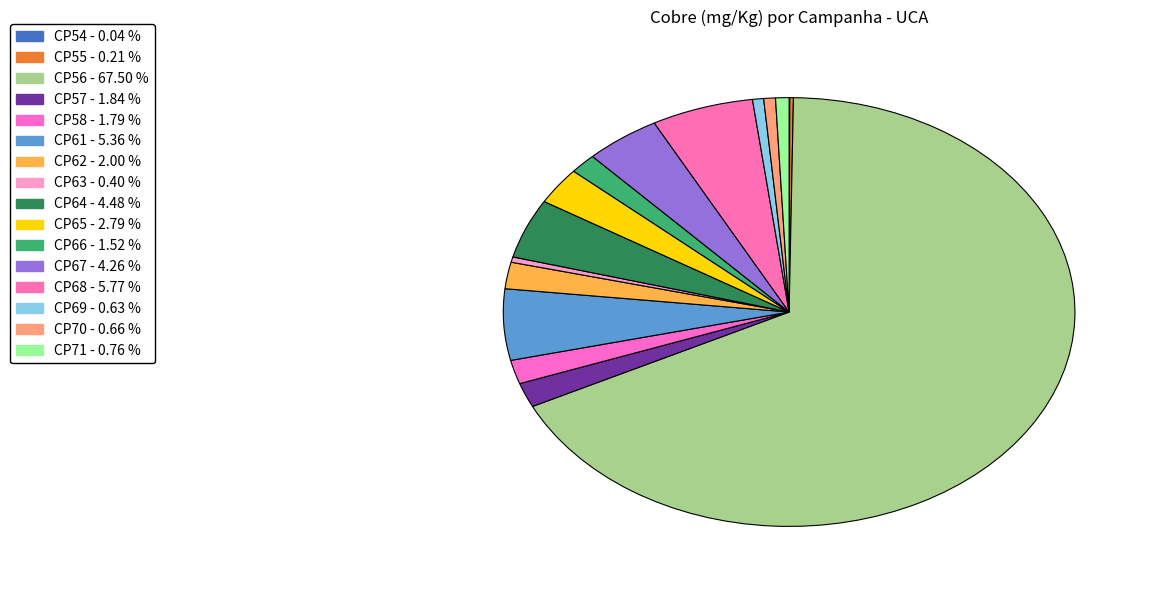

What percentage is the CP61 slice, to the nearest percent?

5%